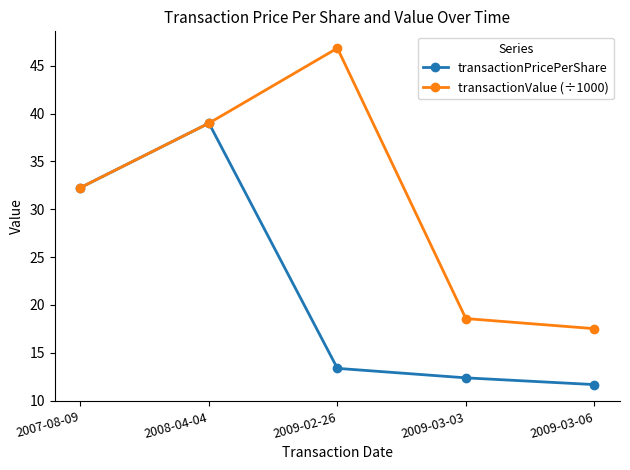

At which category is the sum across all series the highest?

2008-04-04